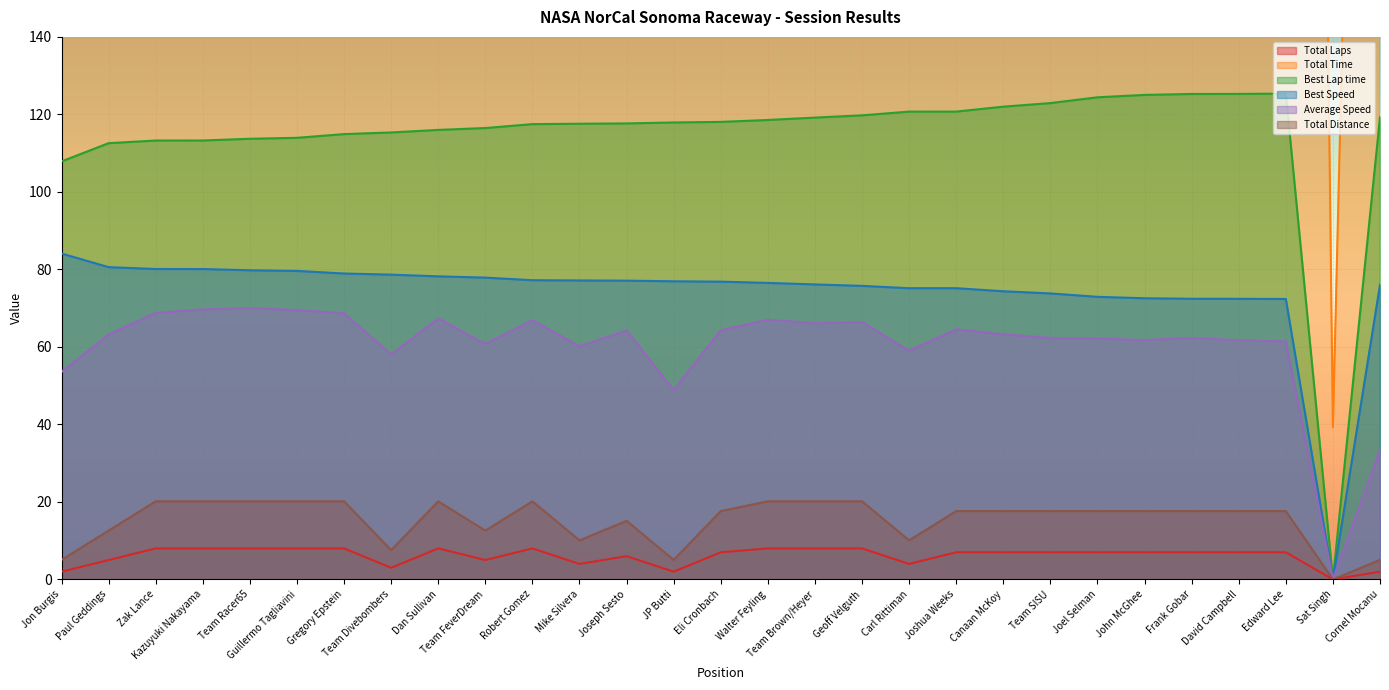

True or false: Total Laps and Total Time intersect in this chart.

False